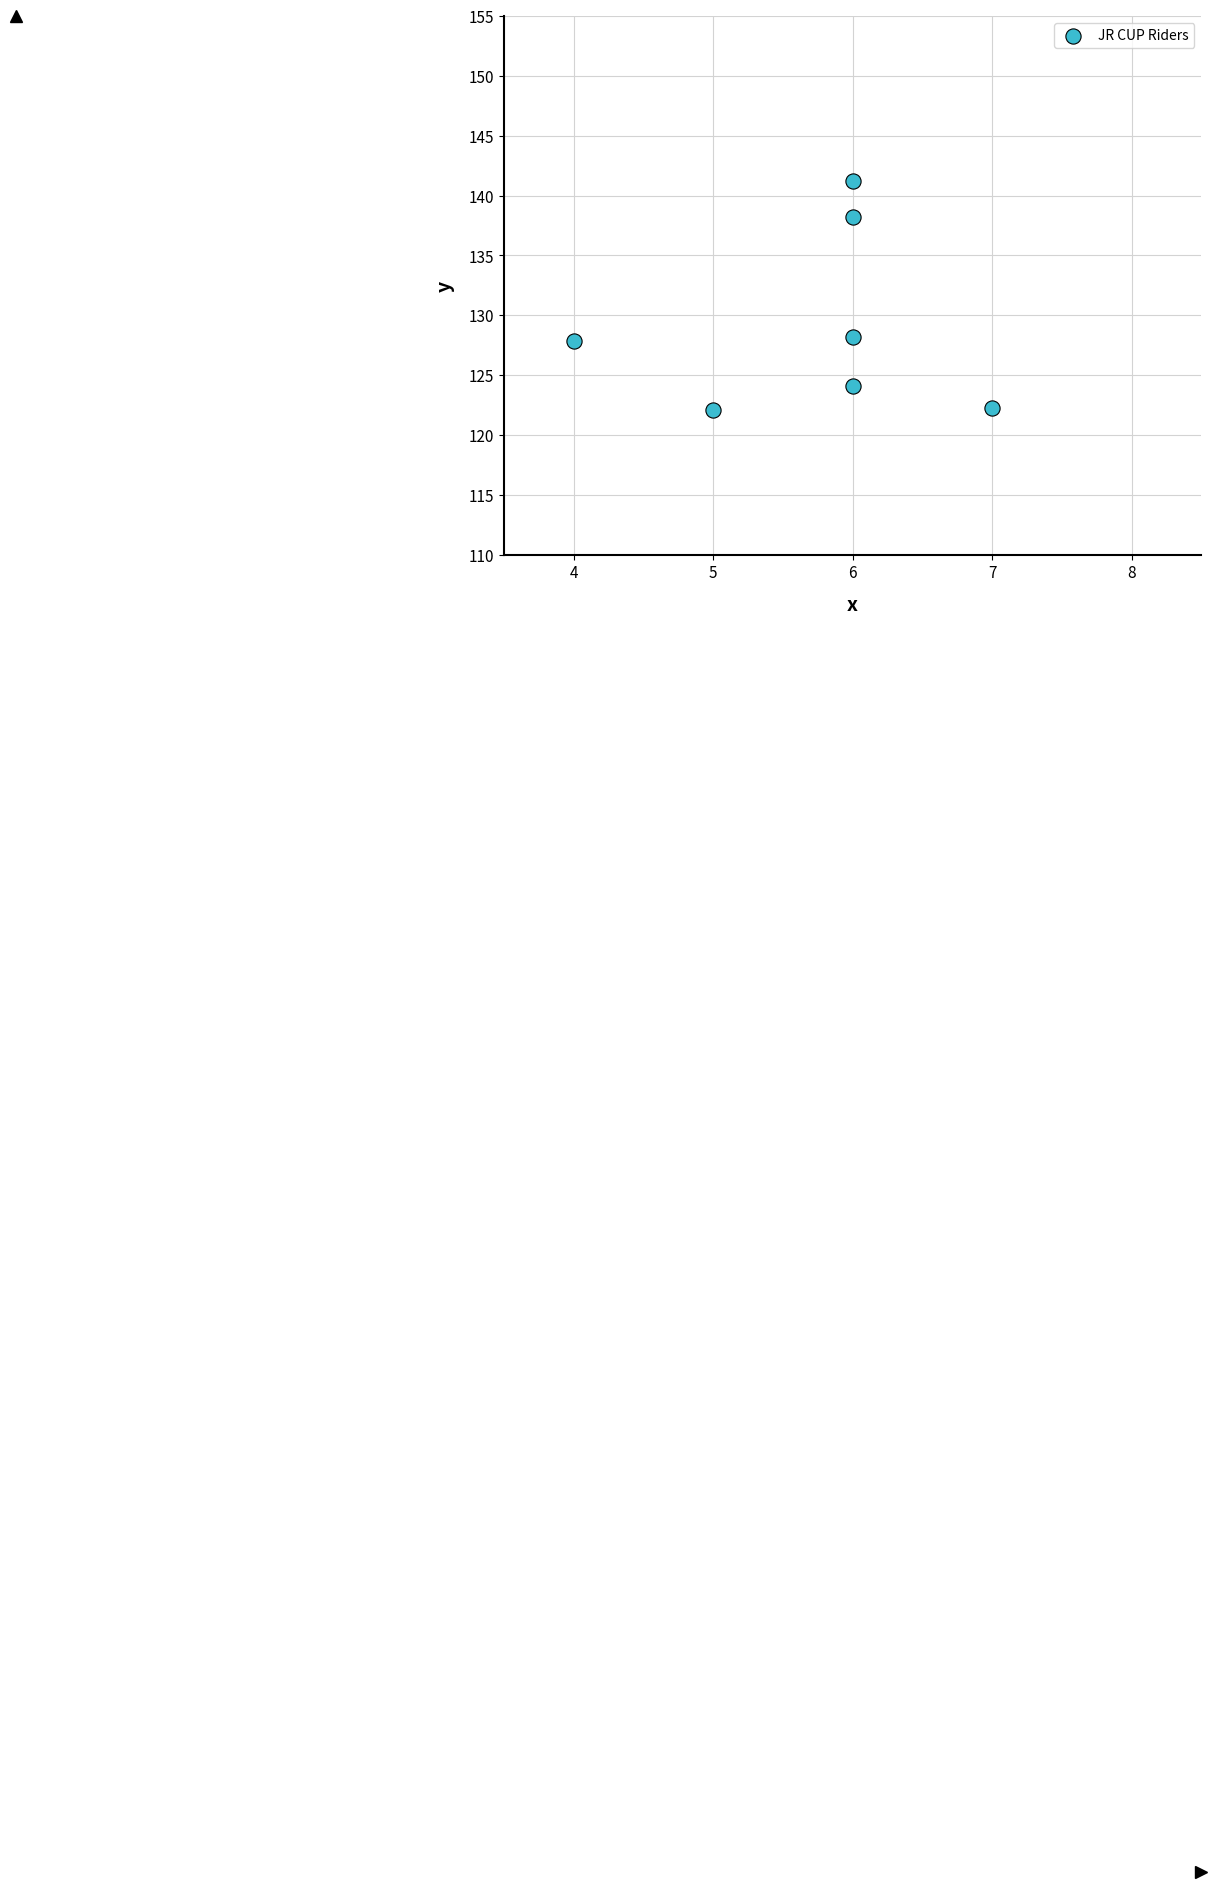

What is the range of Y values (max minus min)?

19.1